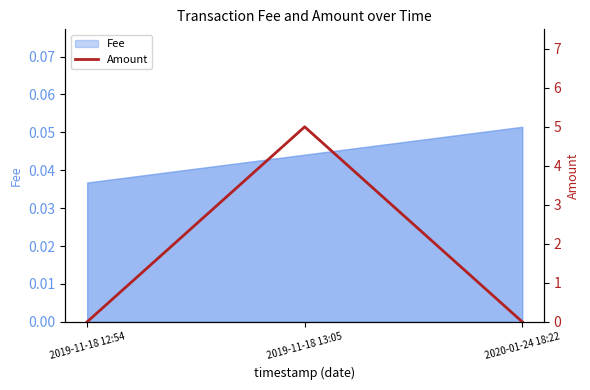

Is it true that the value at 2019-11-18 12:54 is 0?

True